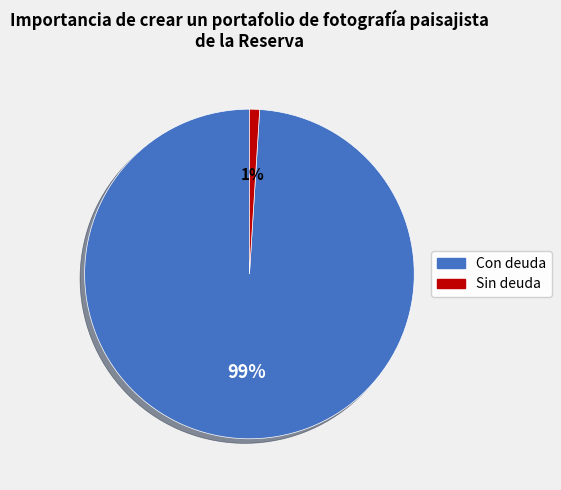

To the nearest percent, what is the average slice percentage?

50%